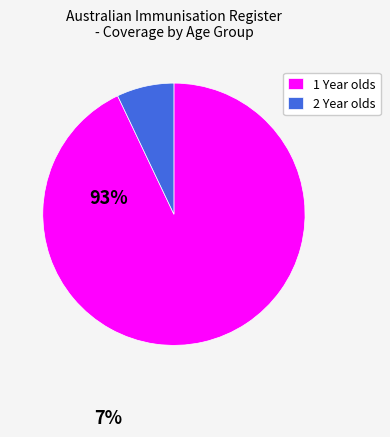

Do 2 Year olds and 1 Year olds together represent more than half of the pie?

Yes